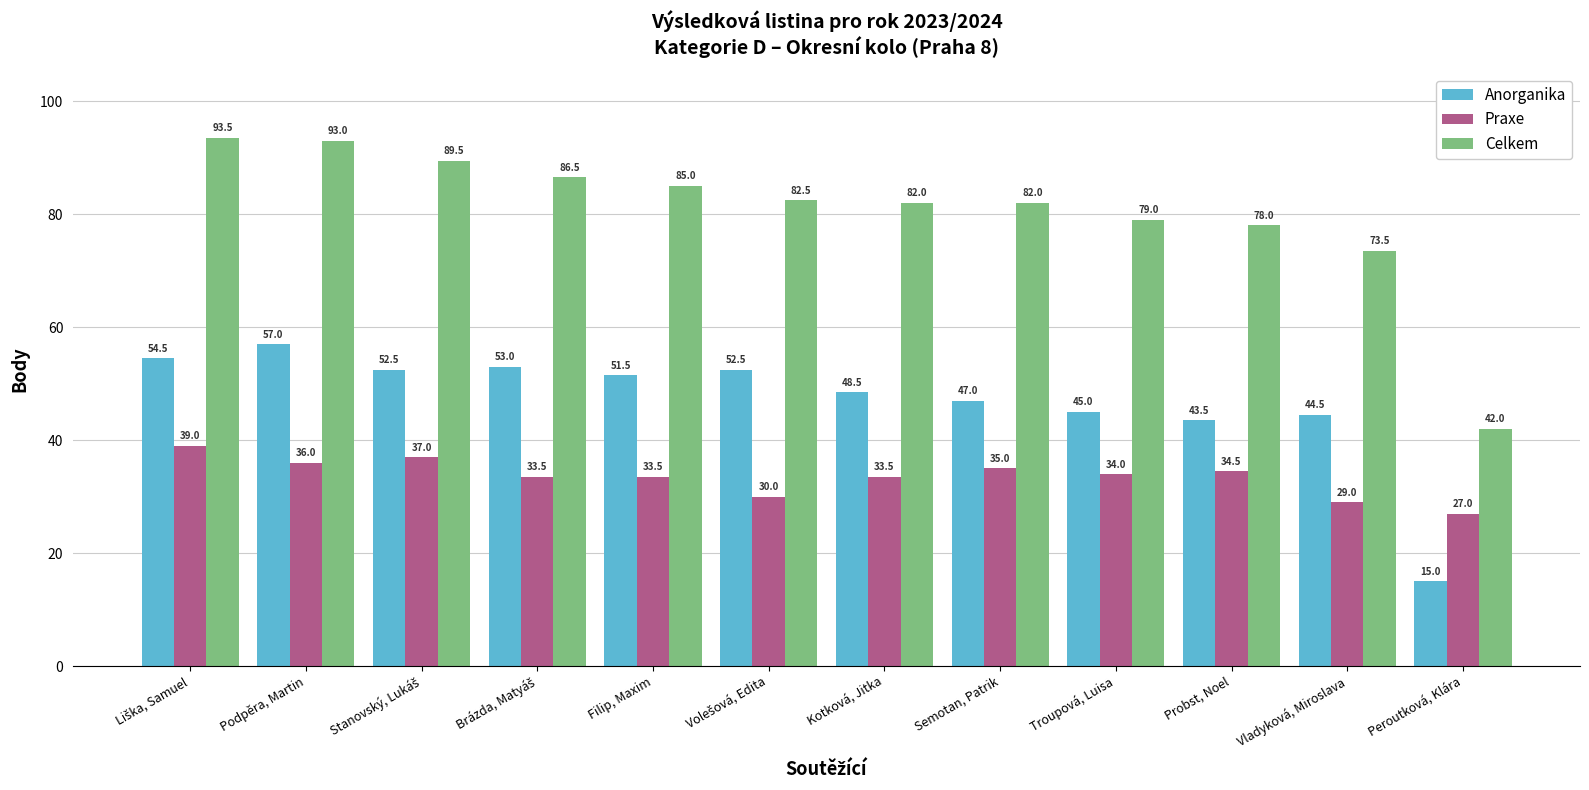

The value of Anorganika at Probst, Noel is 43.5. True or false?

True